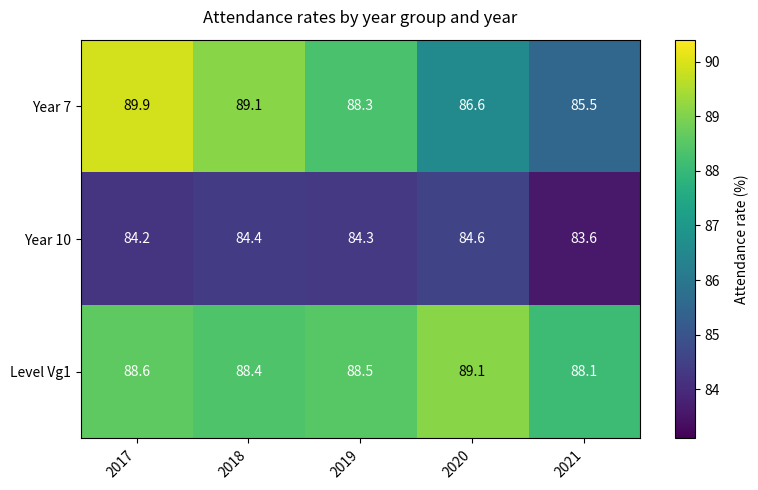

How many series are shown in this chart?

3